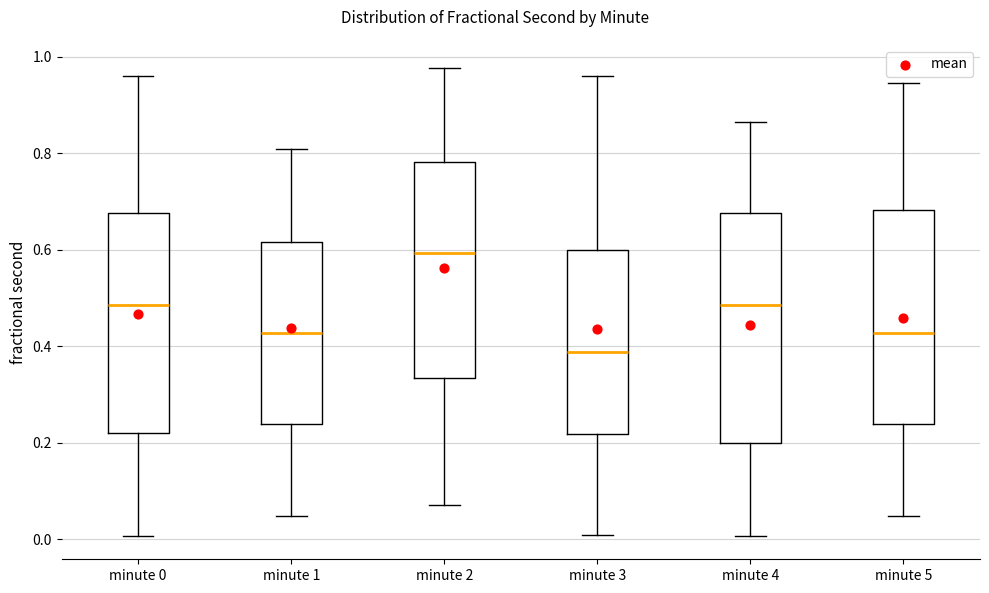

Which box's median line is the lowest?

minute 3